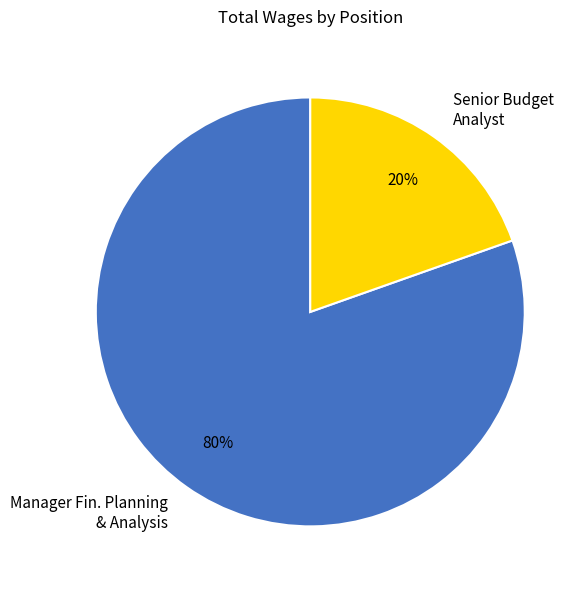

Which has a higher value, Manager Fin. Planning & Analysis or Senior Budget Analyst?

Manager Fin. Planning & Analysis